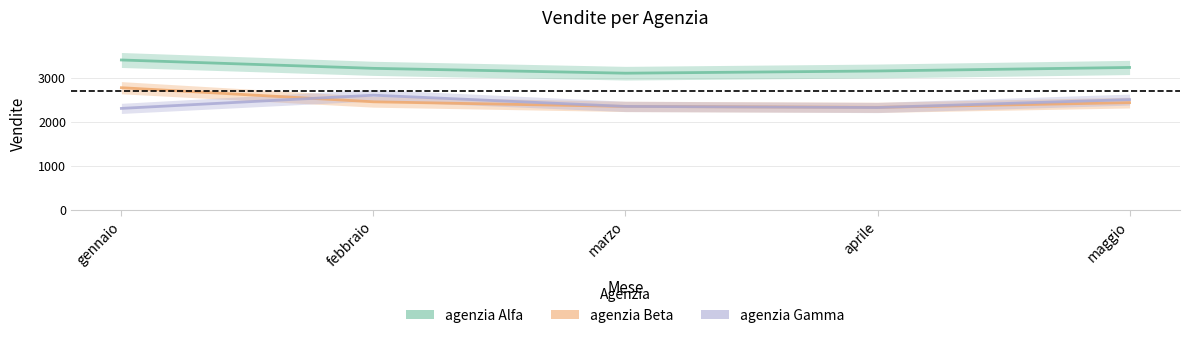

Is it true that agenzia Beta equals 3664 at aprile?

False